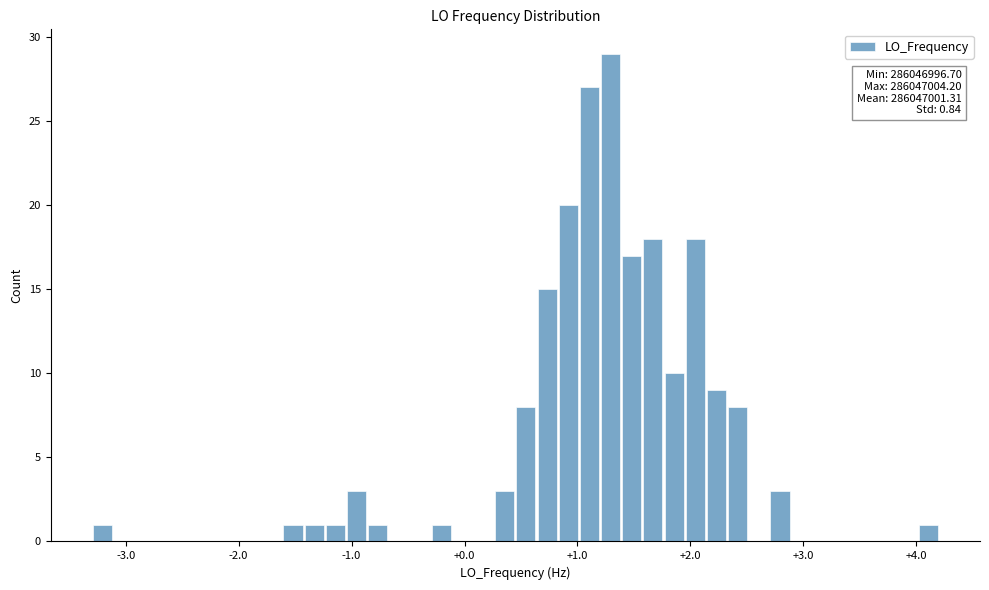

Around what value on the x-axis is the tallest bar? Give the approximate position of its centre, as read against the axis.

1.3